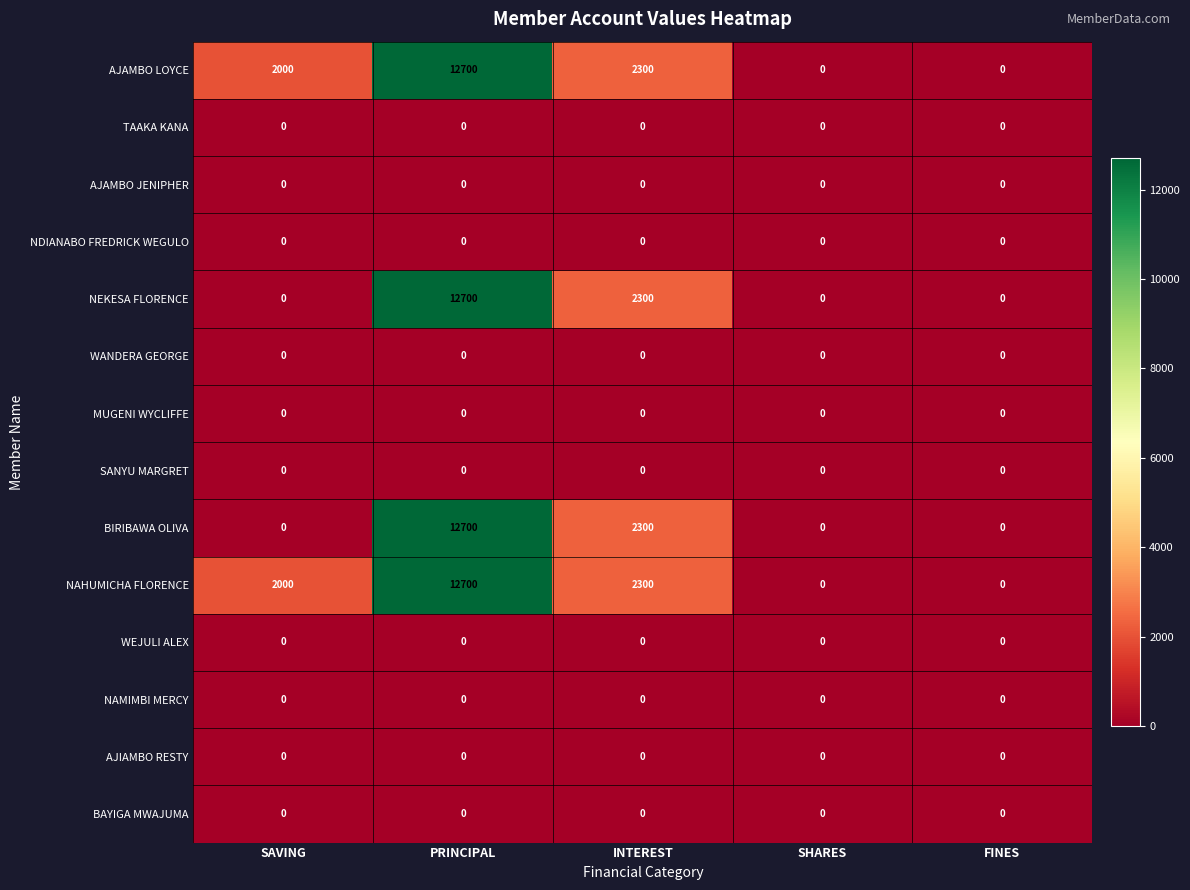

Is it true that NAHUMICHA FLORENCE equals 21077 at PRINCIPAL?

False